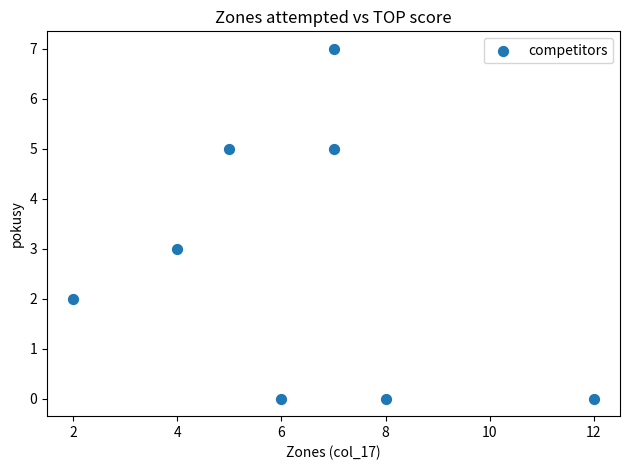

What is the average Y value?

3